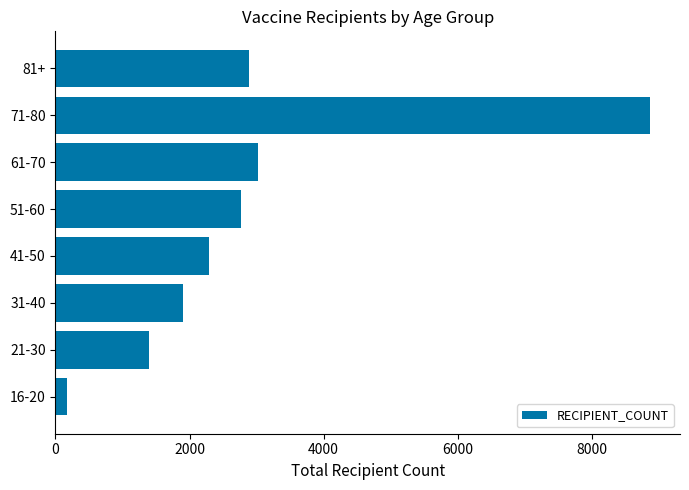

Is it true that the value at 71-80 is 15734?

False